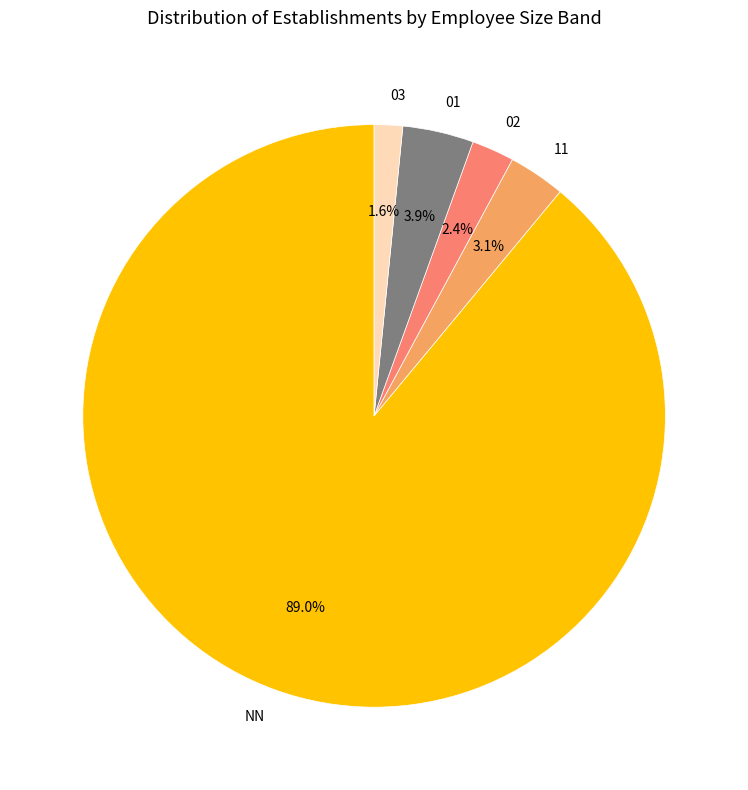

Is there any slice that represents more than half of the pie?

Yes